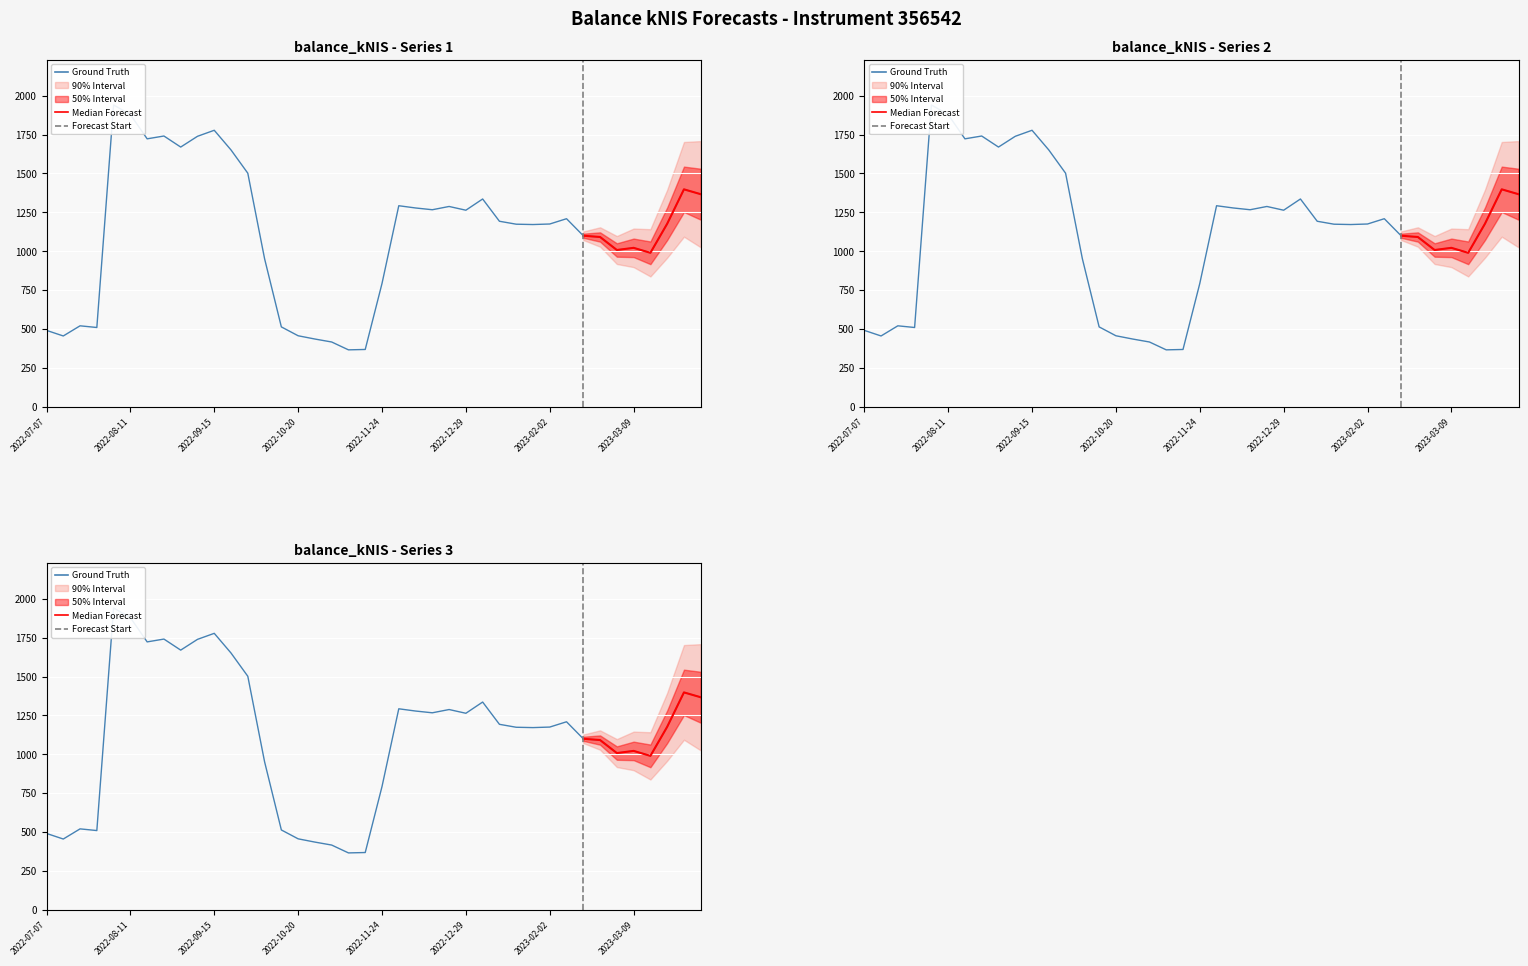

Reading right to left, extract all data points from this chart.

1366.7	1398.0	1176.5	989.6	1021.6	1007.7	1091.4	1099.5	1209.0	1175.0	1171.5	1173.7	1192.7	1335.9	1263.7	1287.8	1266.8	1278.1	1292.5	792.2	367.7	365.3	415.8	434.9	455.9	513.0	951.7	1501.8	1651.3	1778.0	1739.2	1670.0	1741.1	1723.0	1879.0	1941.0	509.1	519.9	454.6	490.6